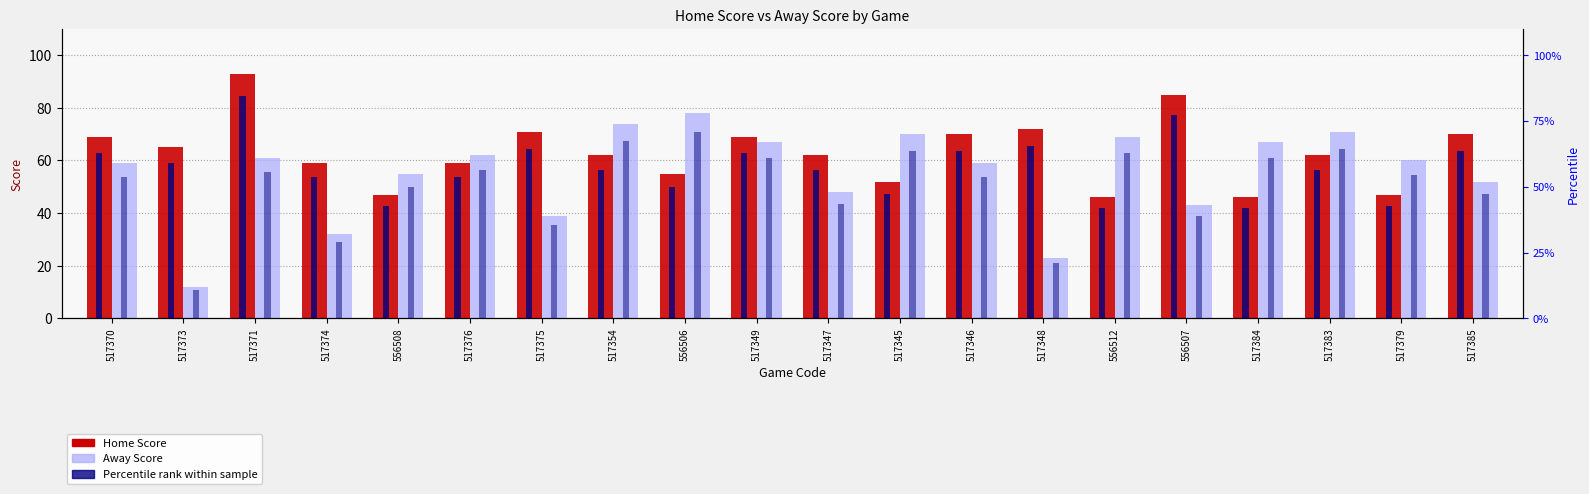

What is the spread (max minus min) of values at 517374?

27